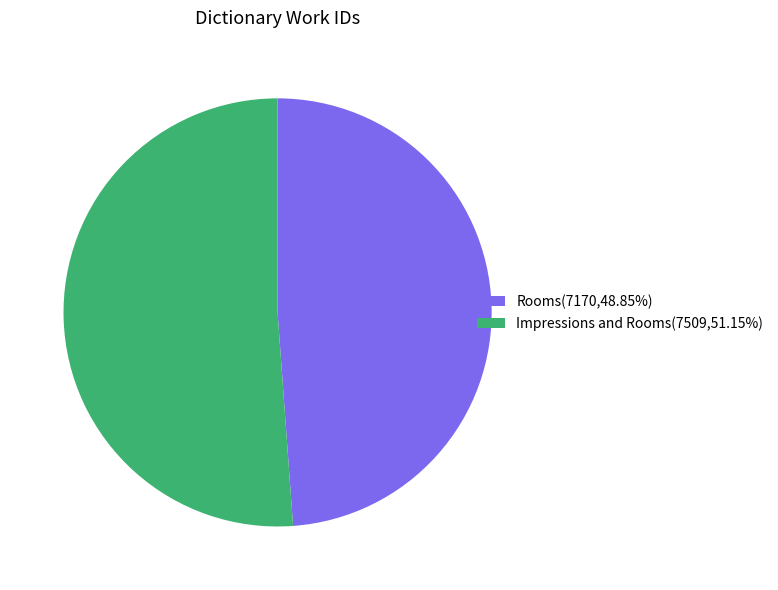

The Rooms slice represents 63% of the pie. True or false?

False